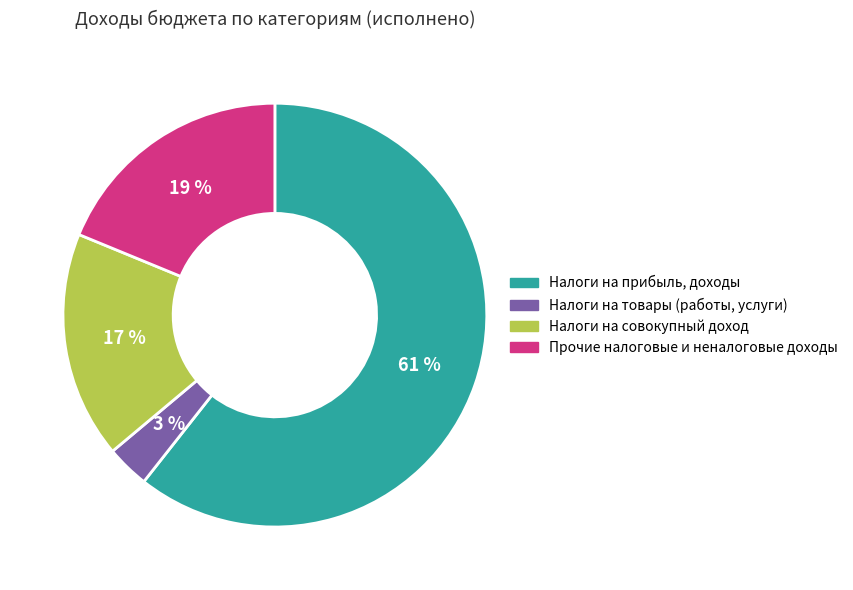

Is there any slice that represents more than half of the pie?

Yes